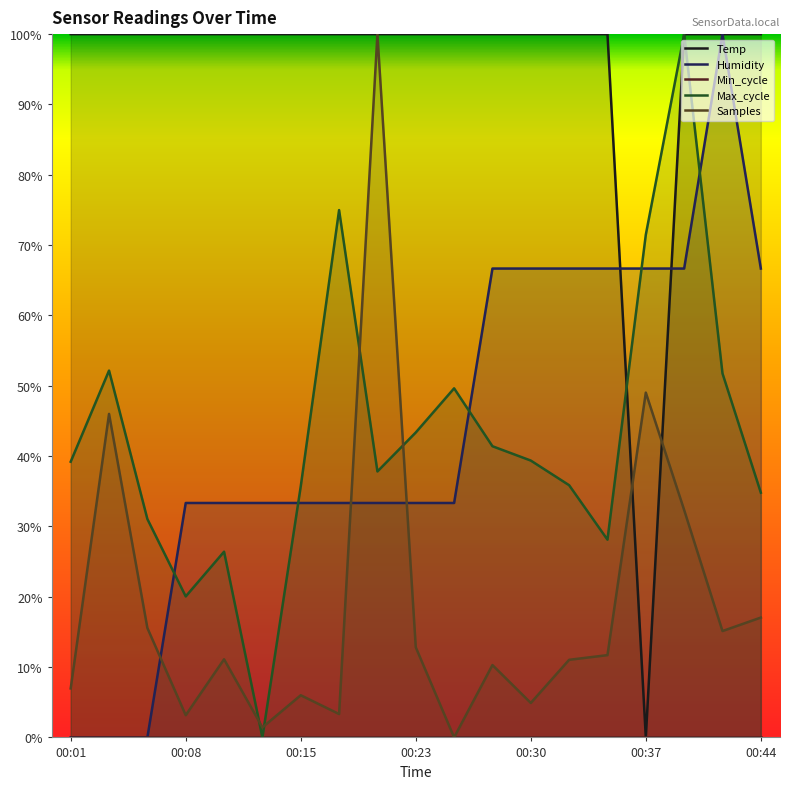

The value of Humidity at 00:23 is 33.3. True or false?

True